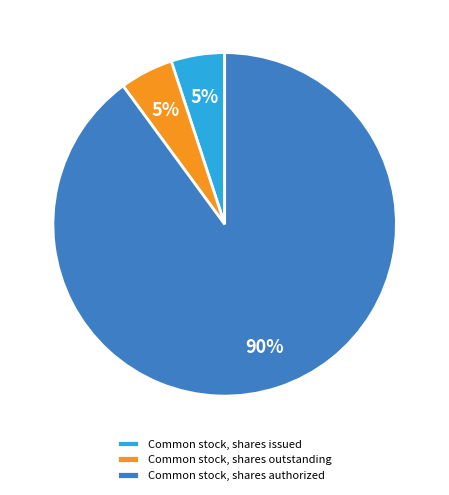

Which has a higher value, Common stock, shares authorized or Common stock, shares issued?

Common stock, shares authorized